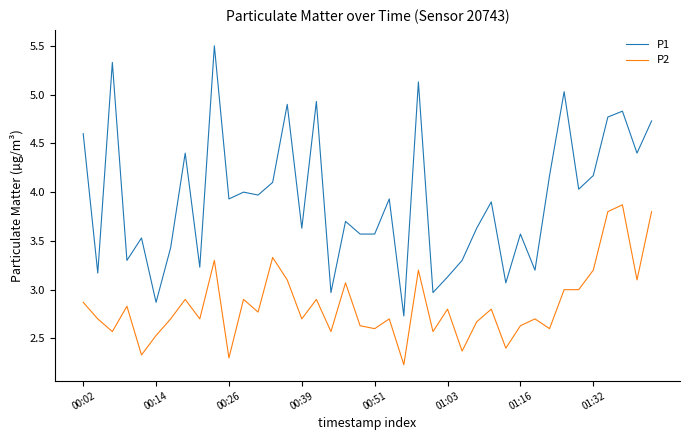

Rank the series by their average value, from highest to lowest.

P1, P2